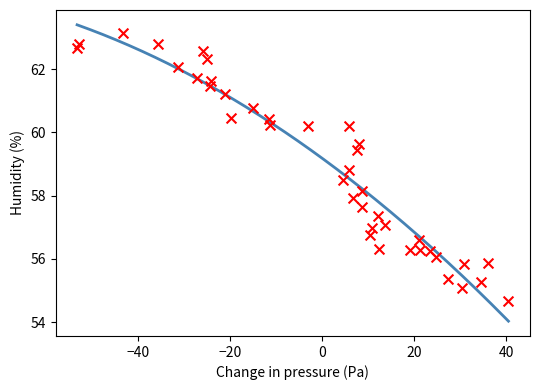

What is the range of X values (max minus min)?

93.8